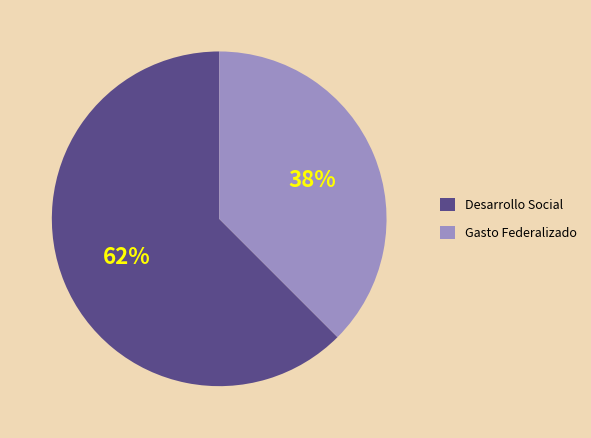

Is there a majority slice in this chart?

Yes